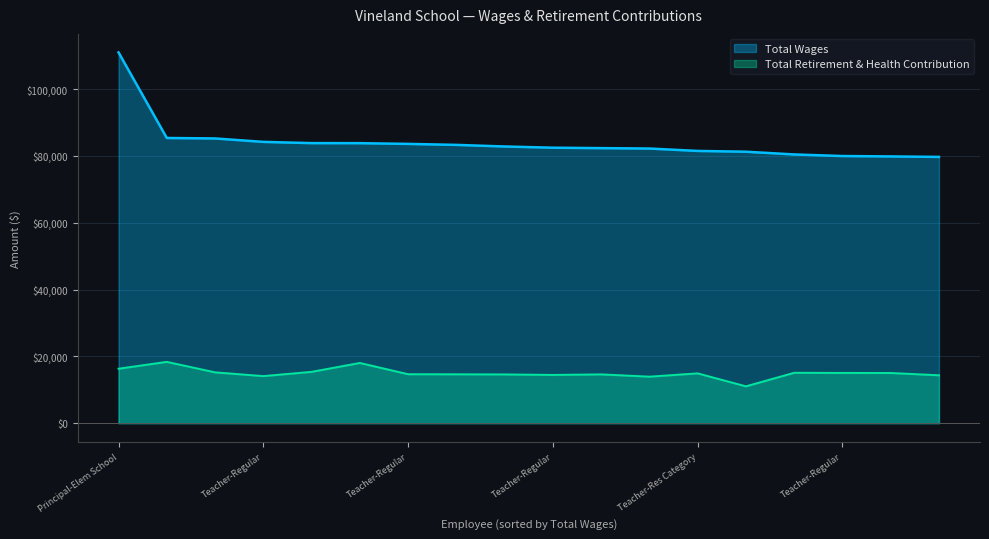

True or false: Total Retirement & Health Contribution has a value of 23130 at Teacher-Regular (79838).

False